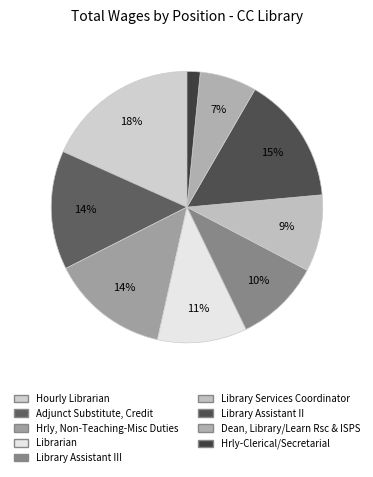

Do Dean, Library/Learn Rsc & ISPS and Librarian together represent more than half of the pie?

No